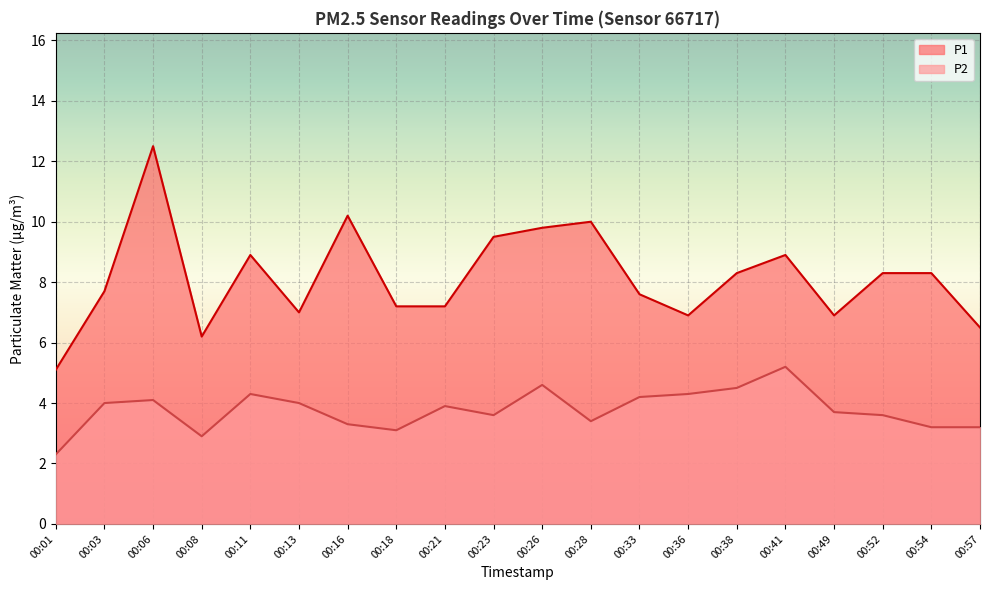

Which category has the lowest value in the P1 series?

00:01